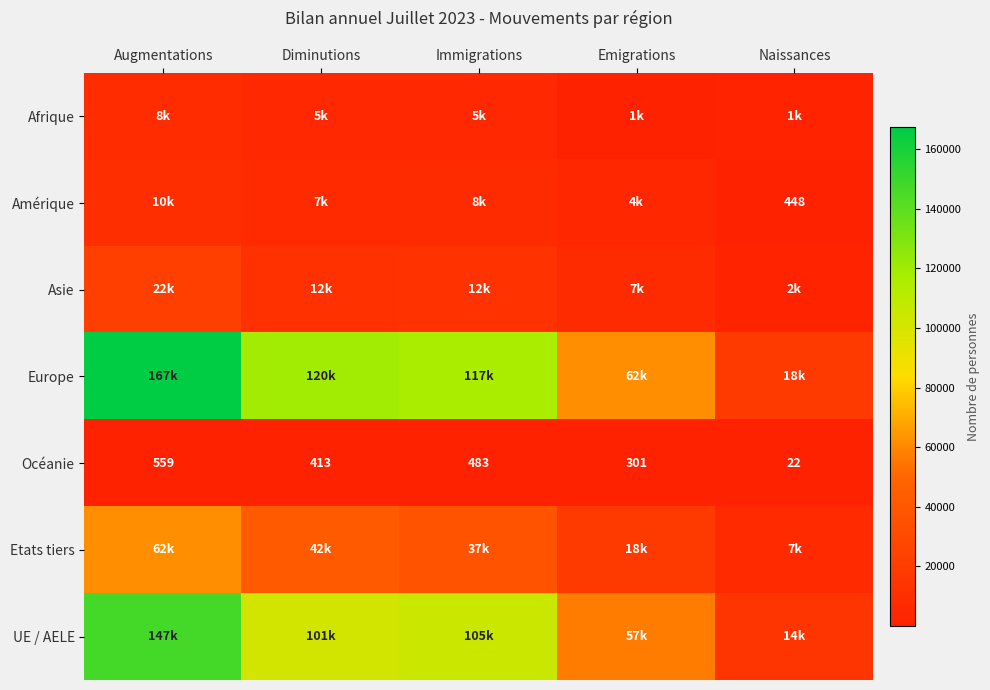

What is the difference between the maximum and minimum values in the Océanie series?

537